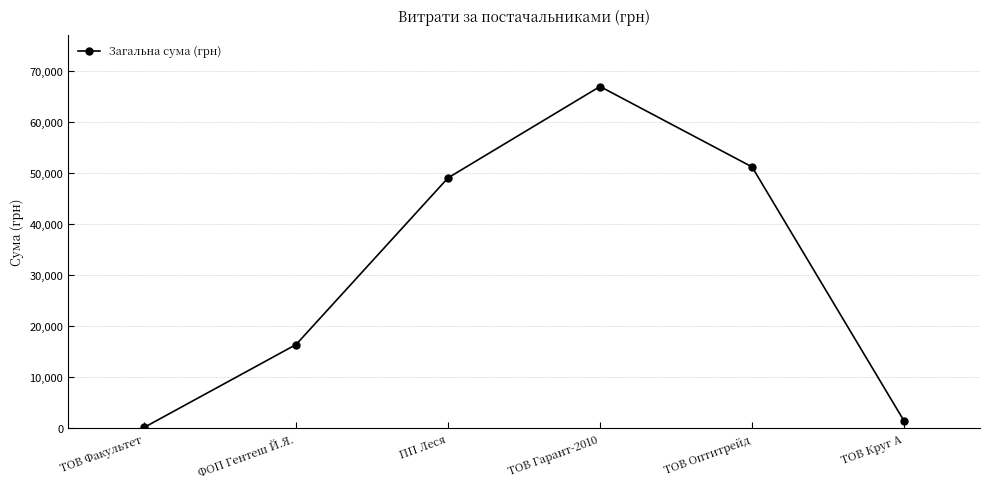

At which category does the data reach its first local peak?

ТОВ Гарант-2010